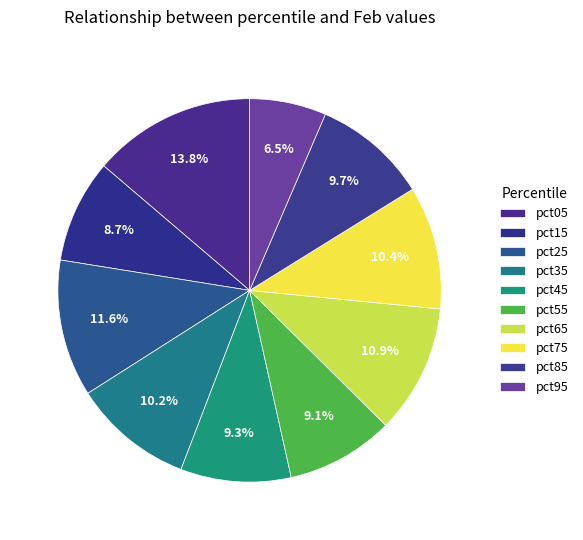

Count the number of slices in the pie.

10